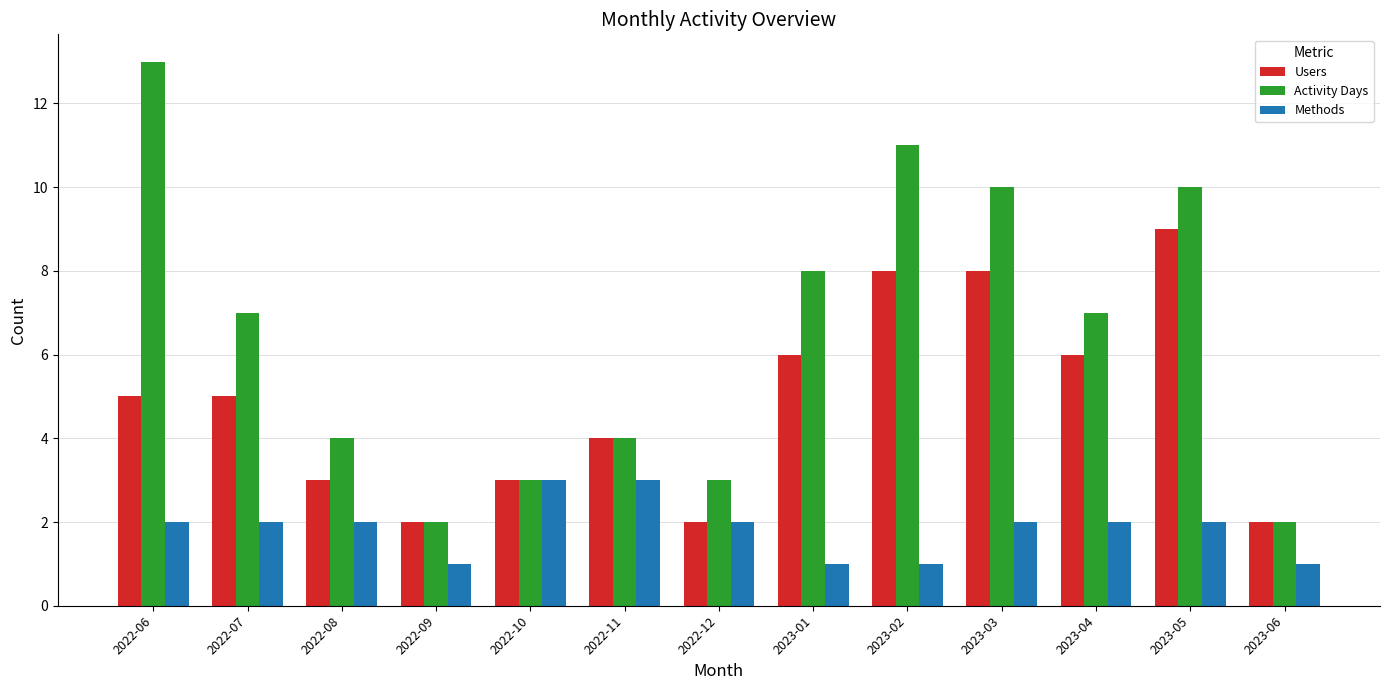

What value does the Users series have at 2023-01?

6